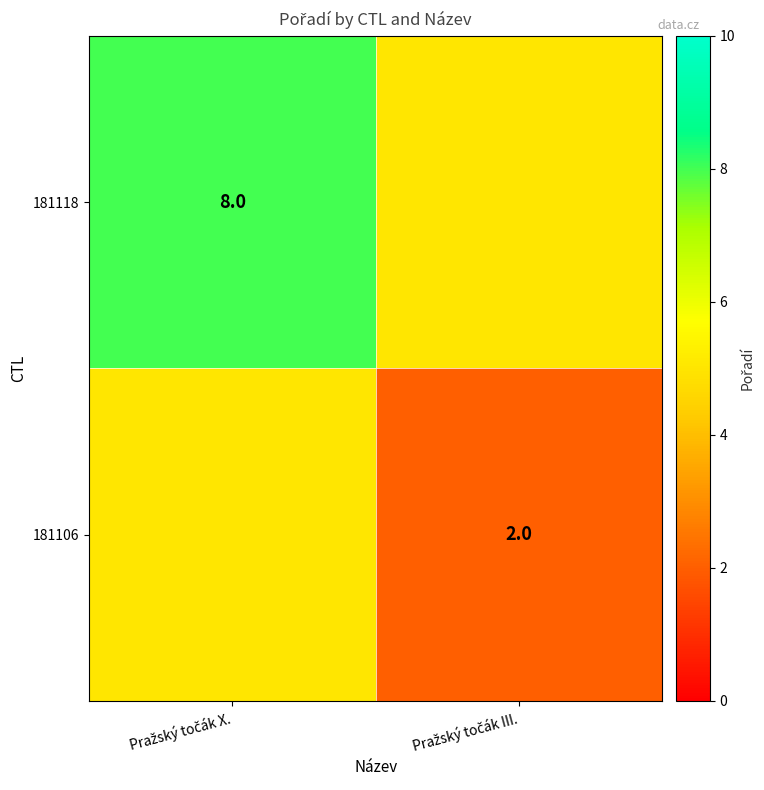

Which category has the lowest value in the 181118 series?

Pražský točák III.